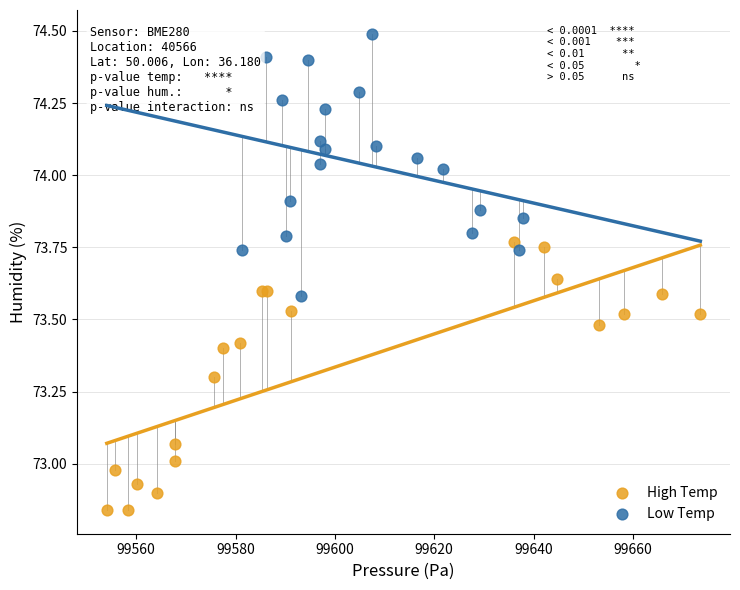

Which series contains the highest Y value?

Low Temp